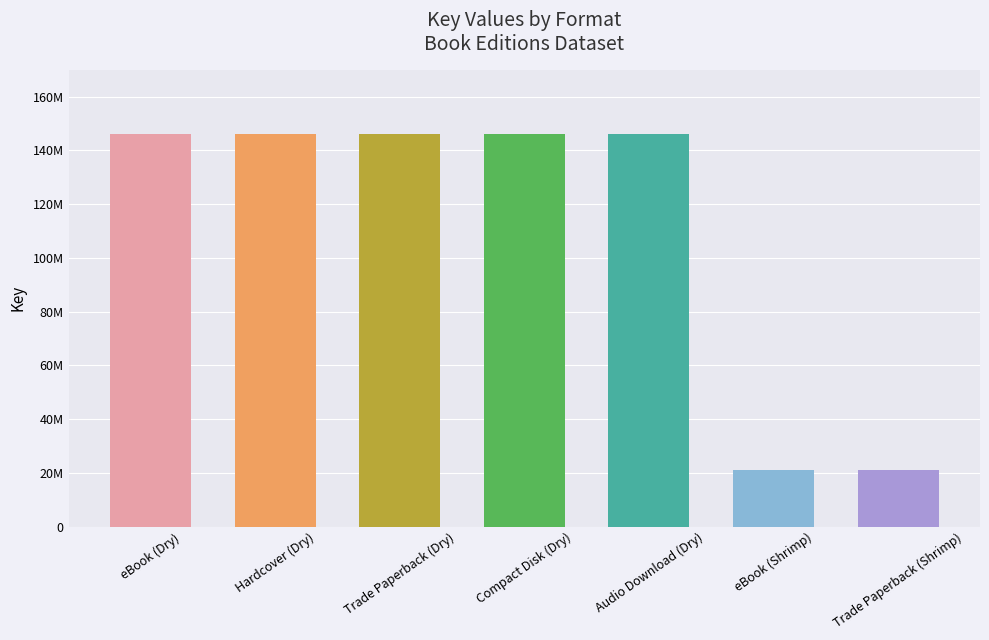

Rank the categories by value from lowest to highest.

eBook (Shrimp), Trade Paperback (Shrimp), eBook (Dry), Hardcover (Dry), Trade Paperback (Dry), Compact Disk (Dry), Audio Download (Dry)